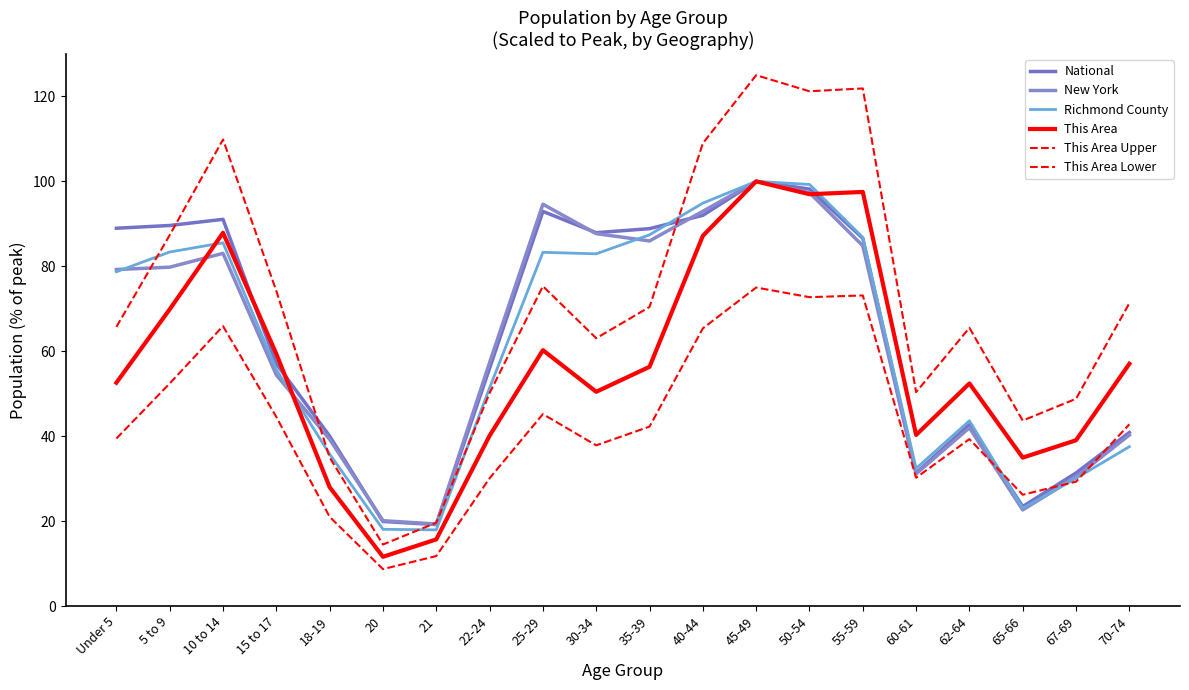

How many values in the This Area Upper series are below 70?

10